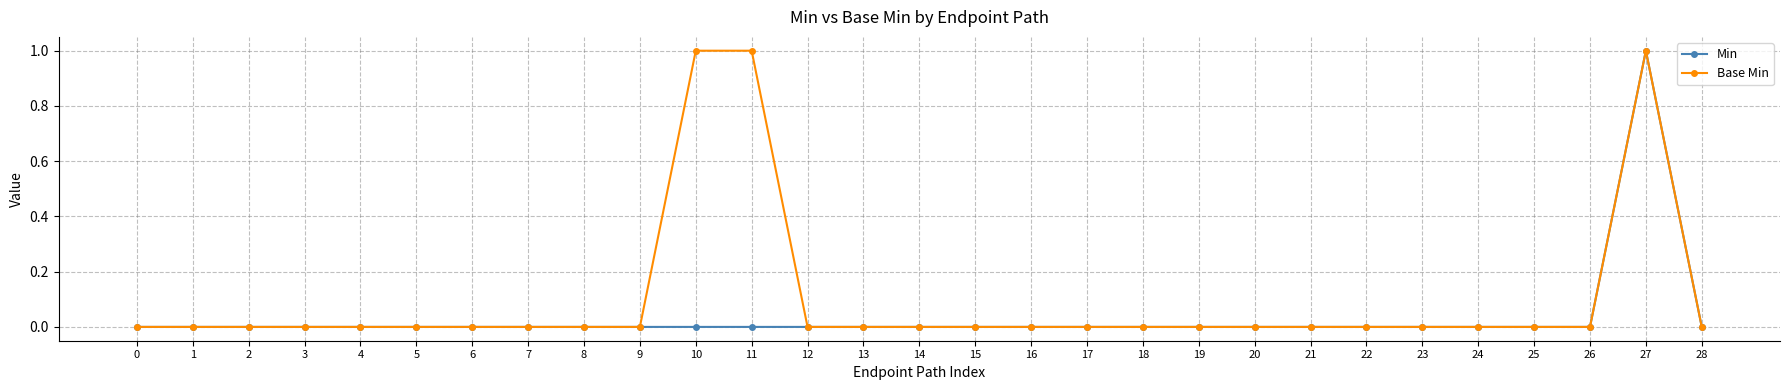

True or false: Base Min has more than 0 interior local peaks.

True